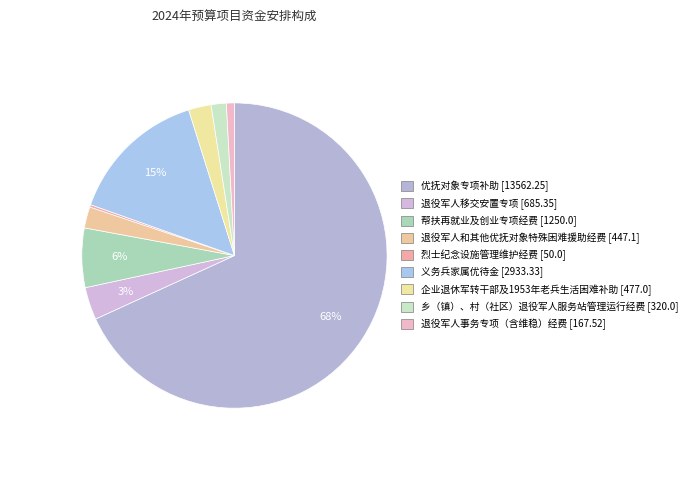

Which slice is the smallest?

烈士纪念设施管理维护经费